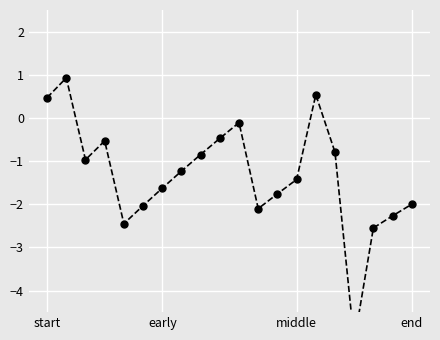

Where does the data first go above -1?

start